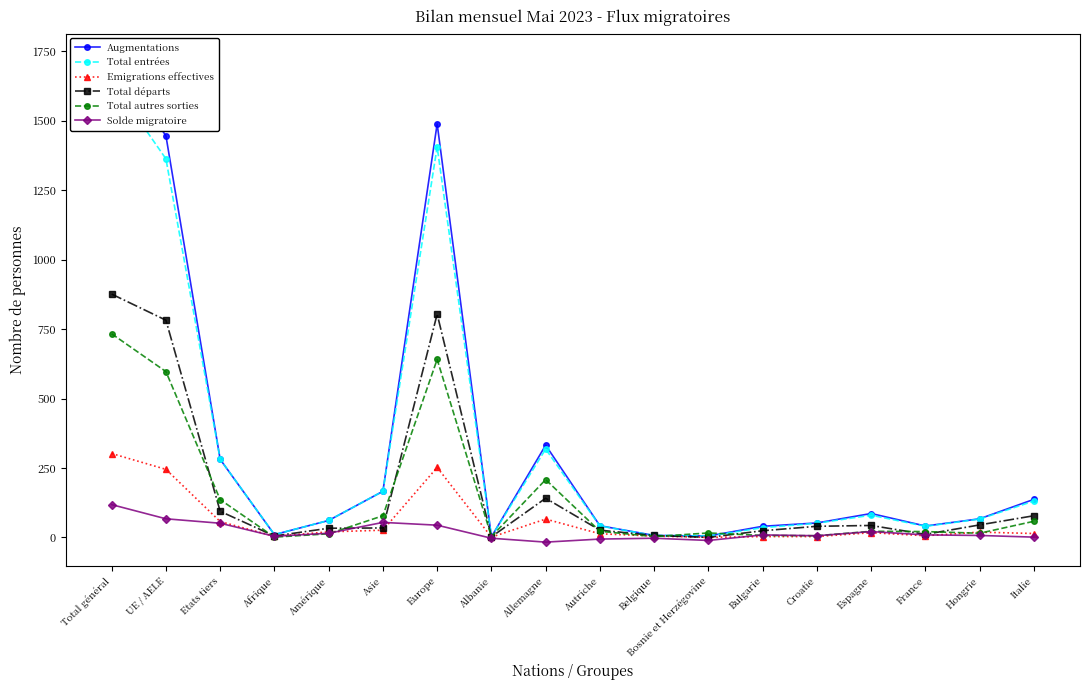

True or false: Total départs and Solde migratoire cross at least once.

True